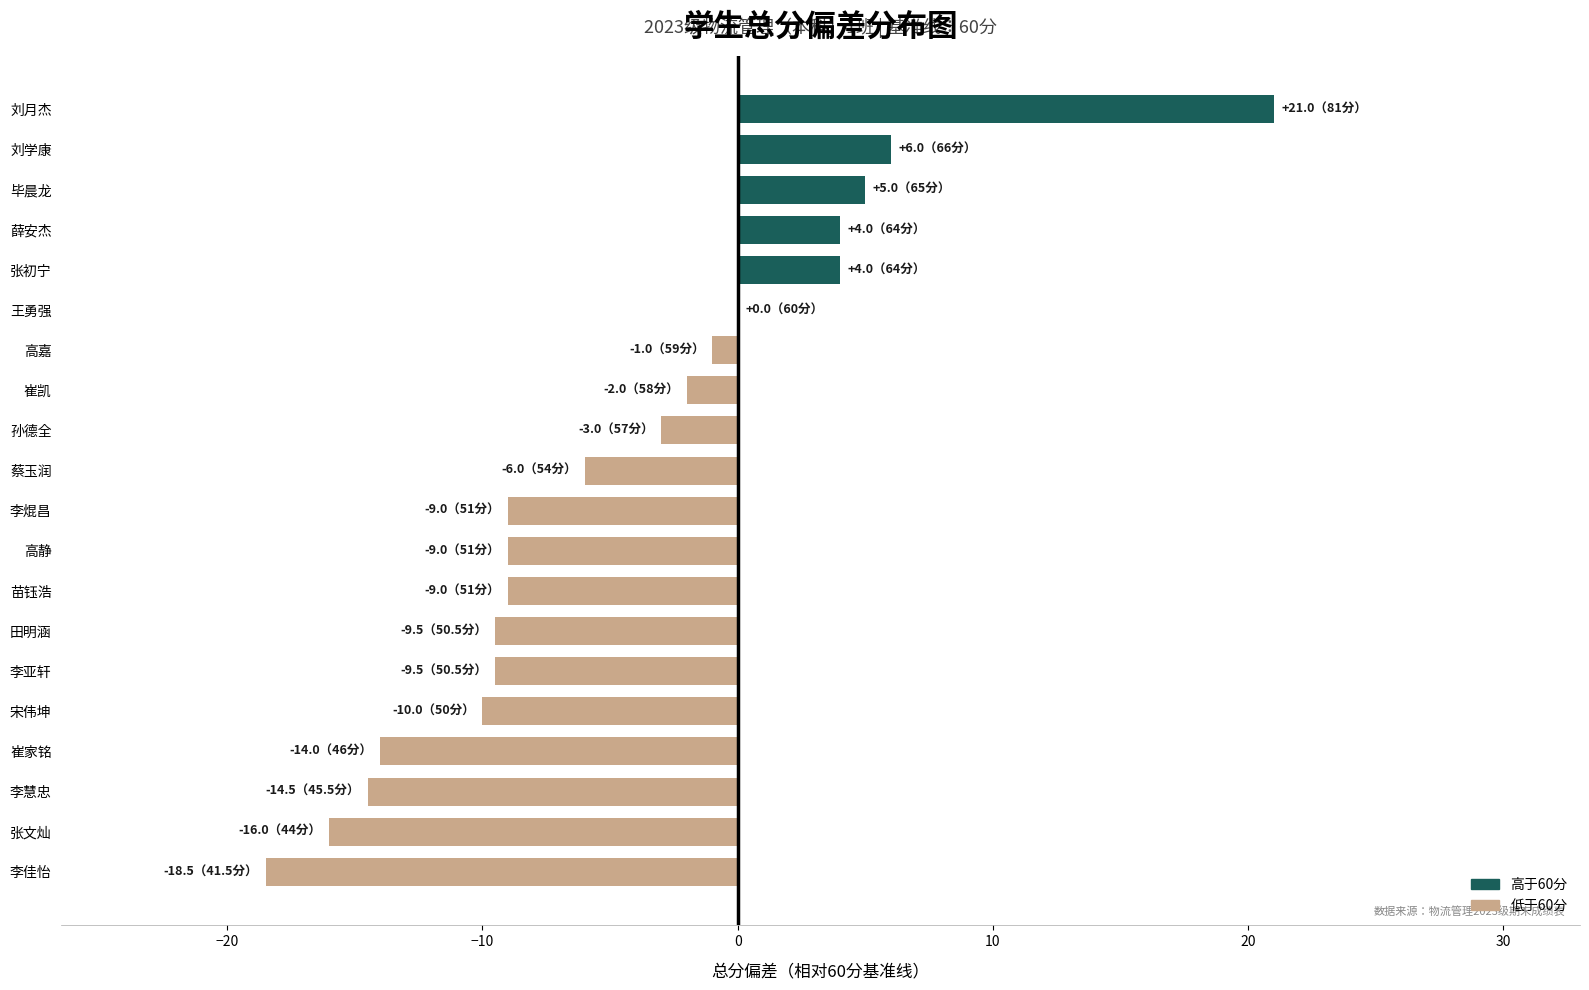

Is it true that the value at 孙德全 is -4.9?

False